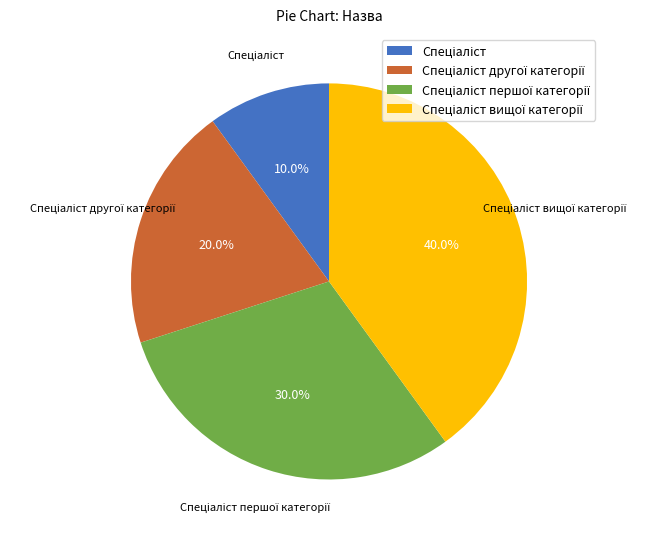

Is there a majority slice in this chart?

No